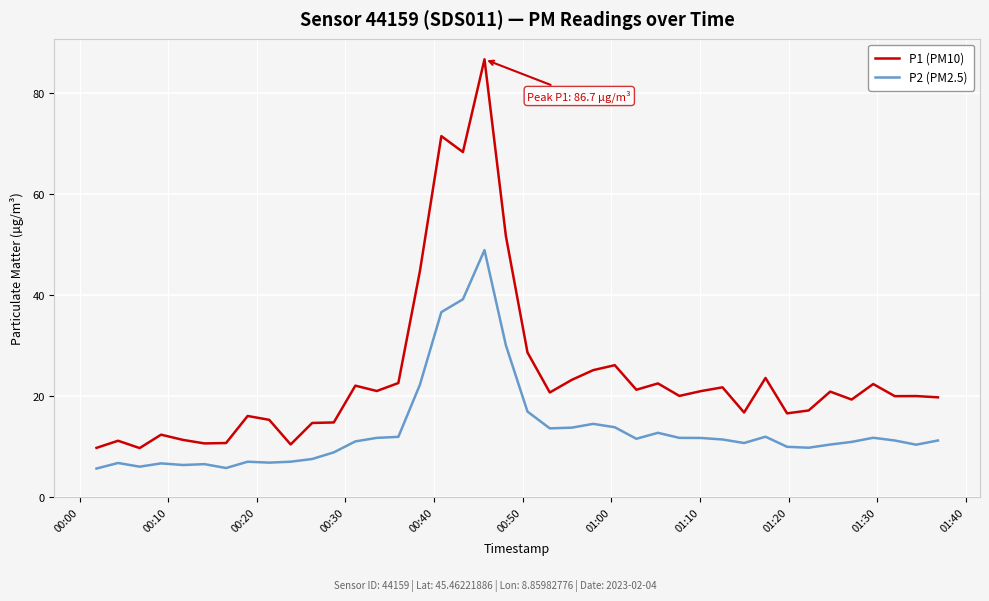

What is the difference between the maximum and minimum values in the P1 (PM10) series?

76.9